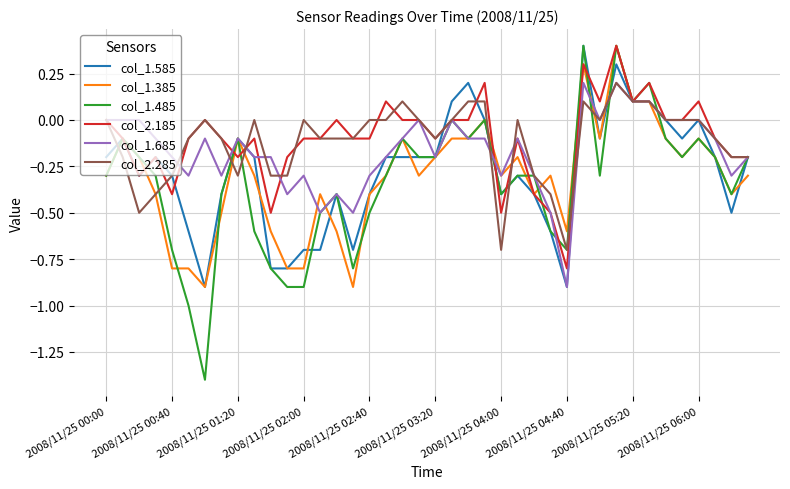

What is the sum of all col_1.385 values?

-12.3